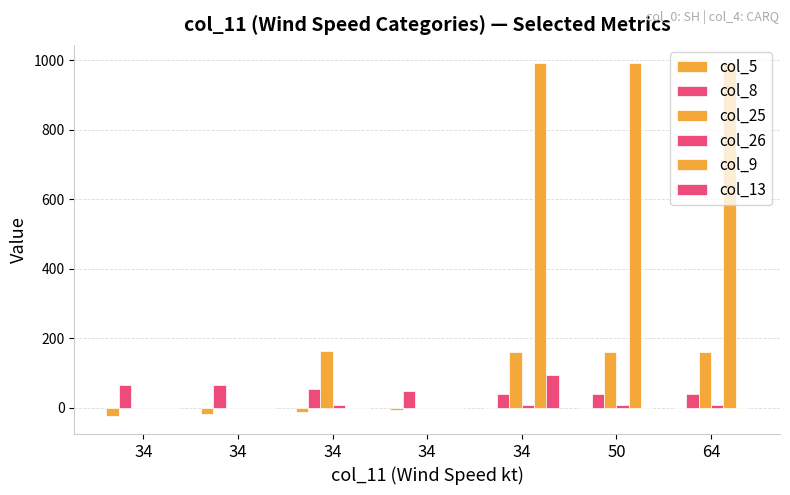

Reading right to left, what are all the values shown in this chart?

col_5: 64=0	50=0	34=0	34=-6	34=-12	34=-18	34=-24
col_8: 64=40	50=40	34=40	34=50	34=55	34=65	34=65
col_25: 64=160	50=160	34=160	34=0	34=164	34=0	34=0
col_26: 64=10	50=10	34=10	34=0	34=8	34=0	34=0
col_9: 64=993	50=993	34=993	34=0	34=0	34=0	34=0
col_13: 64=0	50=0	34=95	34=0	34=0	34=0	34=0